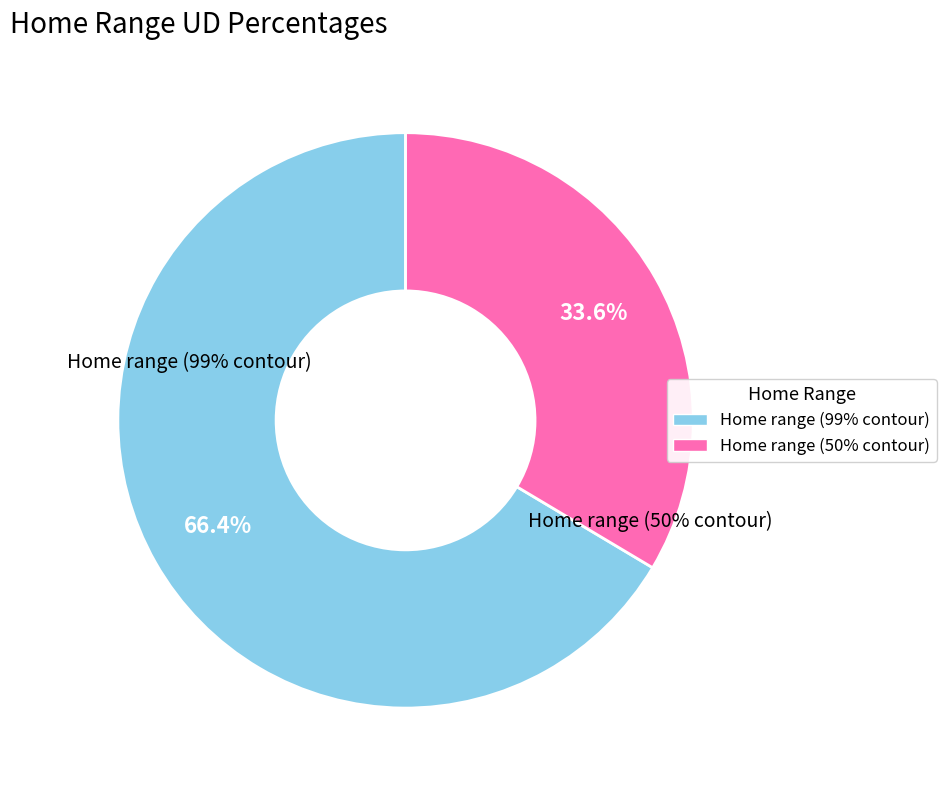

True or false: Home range (99% contour) accounts for 66% of the total.

True